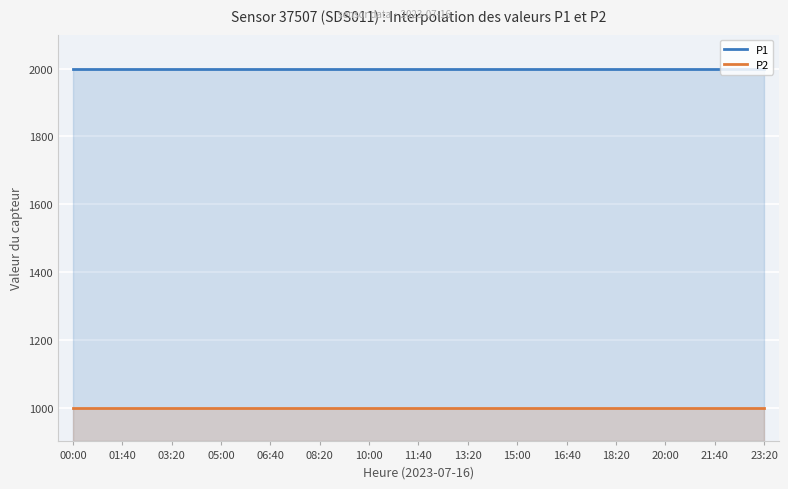

True or false: P1 and P2 intersect in this chart.

False